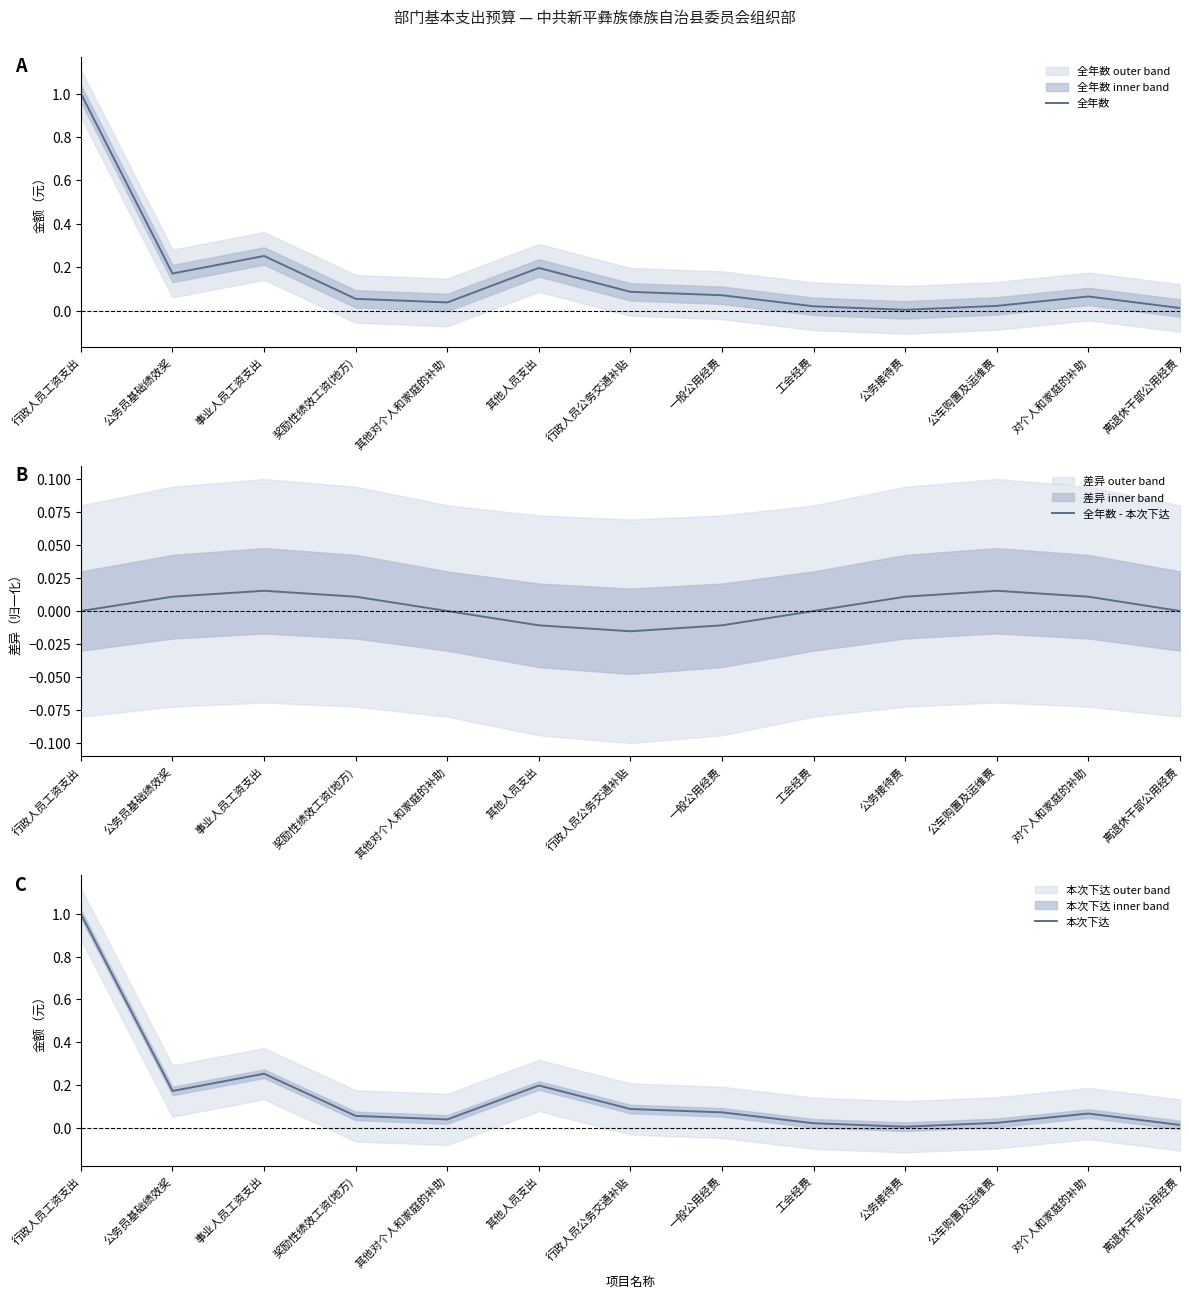

What is the average value of the 全年数 series?

0.2